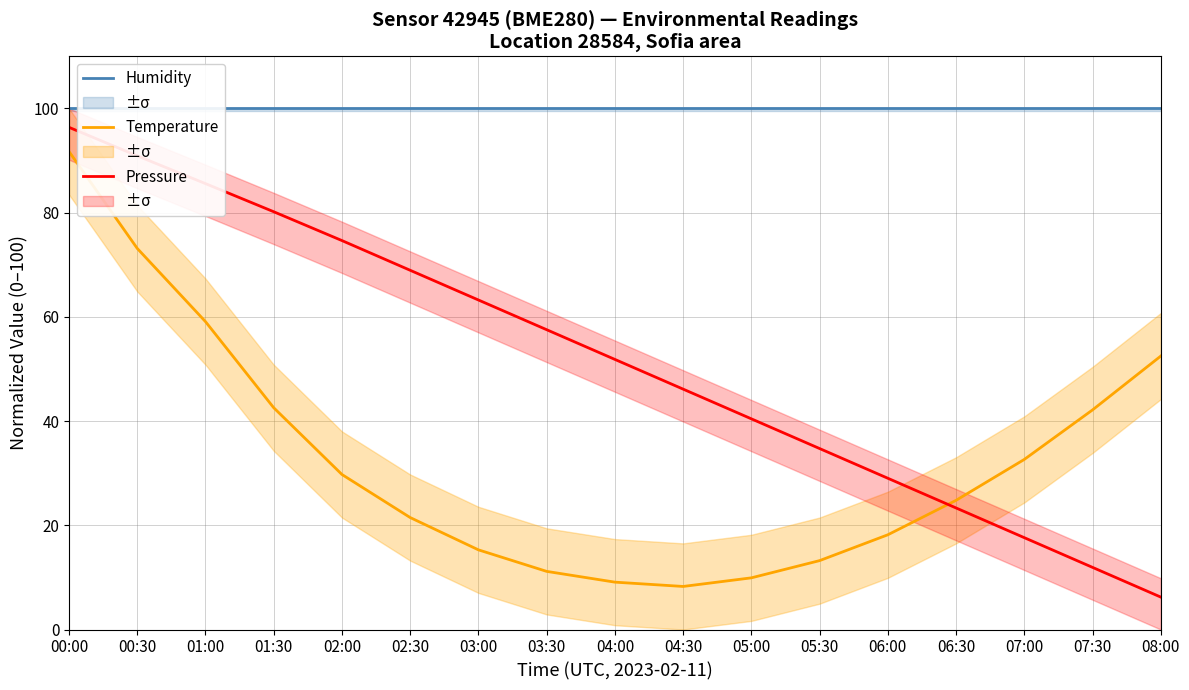

What is the difference between the second highest and second lowest values in the Pressure (Pa, norm.) series?

79.0